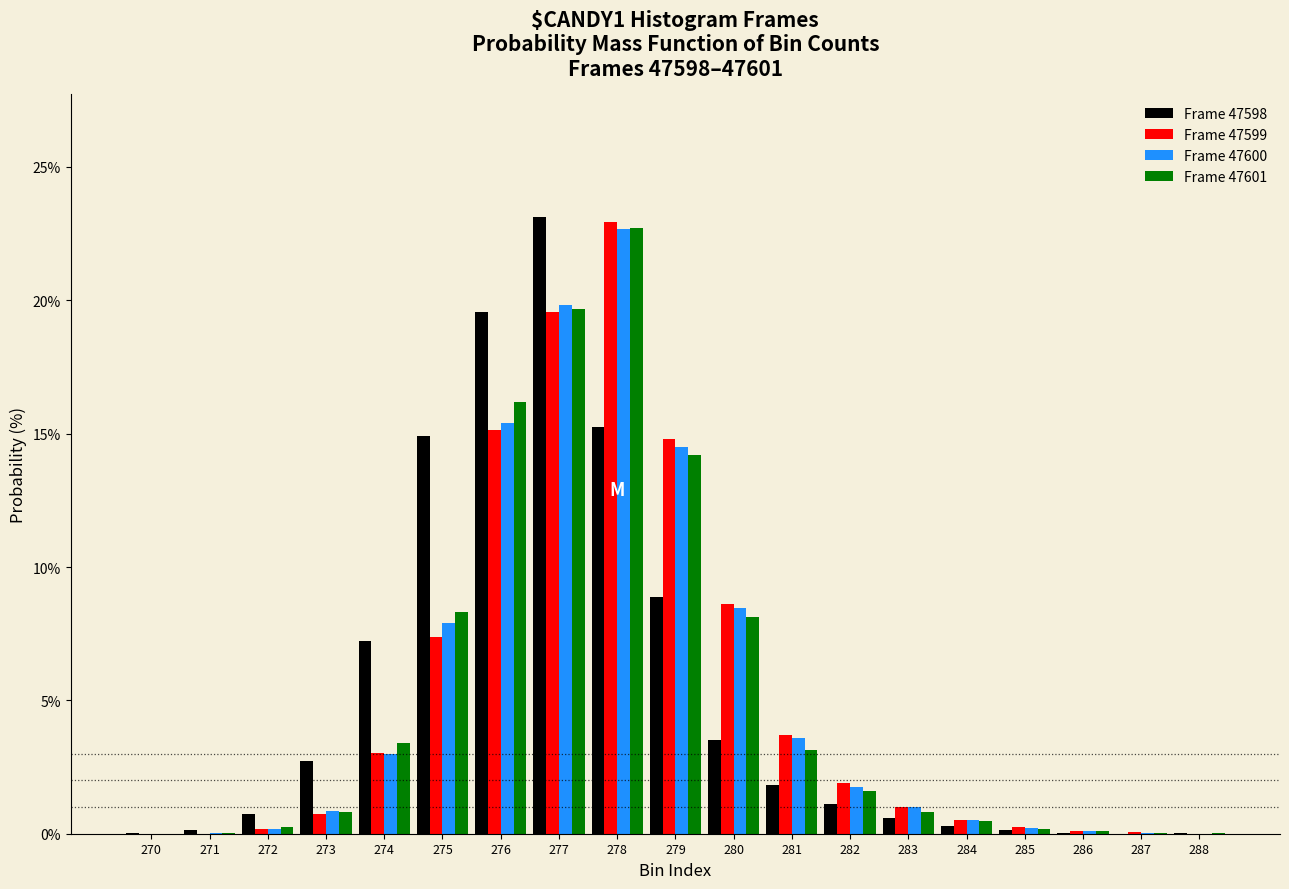

What is the total value across all series at 280?

28.7